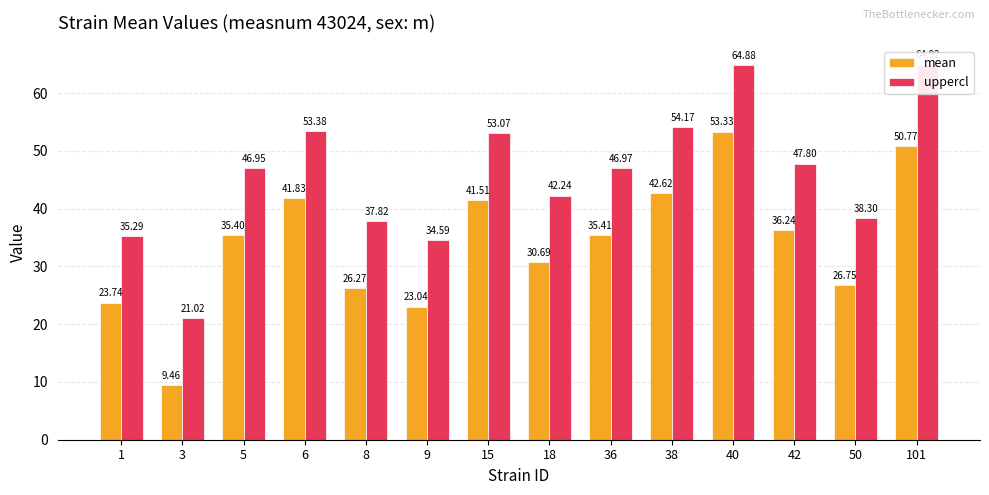

What is the spread (max minus min) of values at 3?

11.6